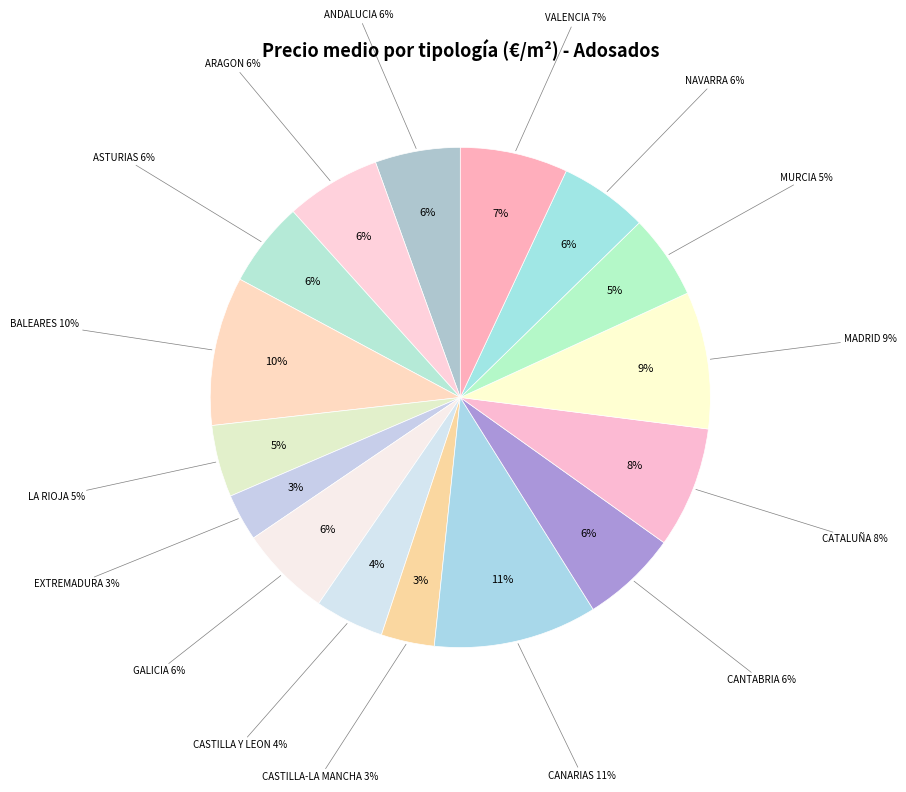

What is the largest slice in the pie chart?

KANARIAR UHARTEAK/CANARIAS